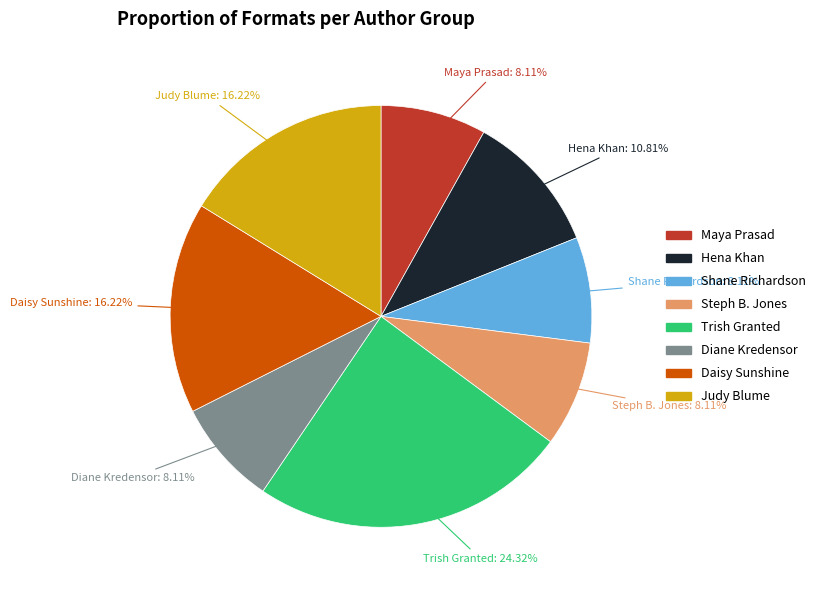

How many segments does this pie chart have?

8